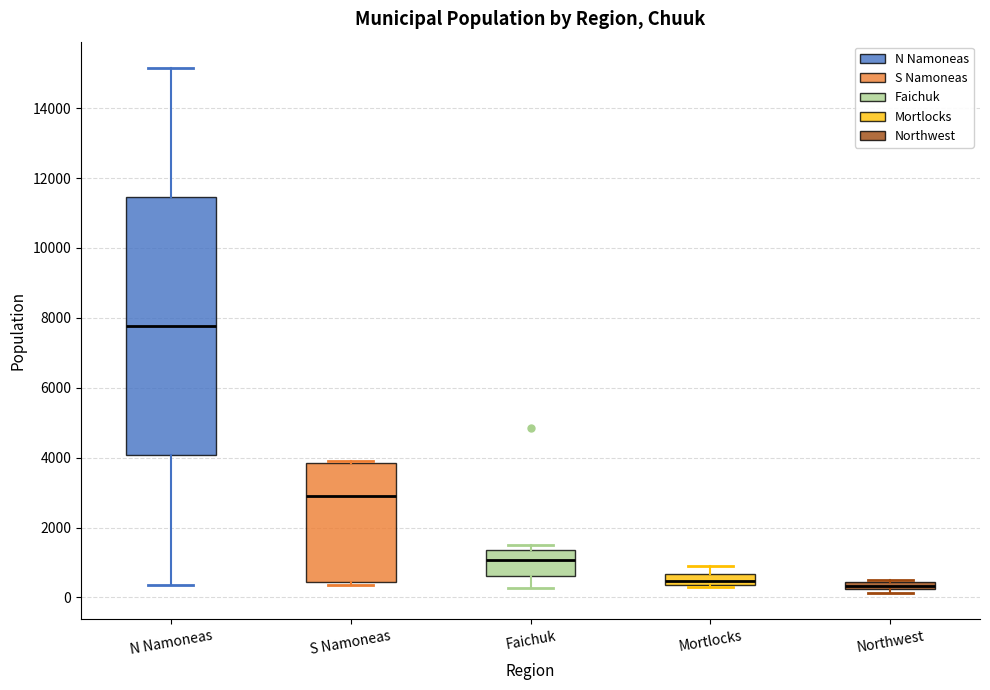

Which box has the highest median line?

N Namoneas